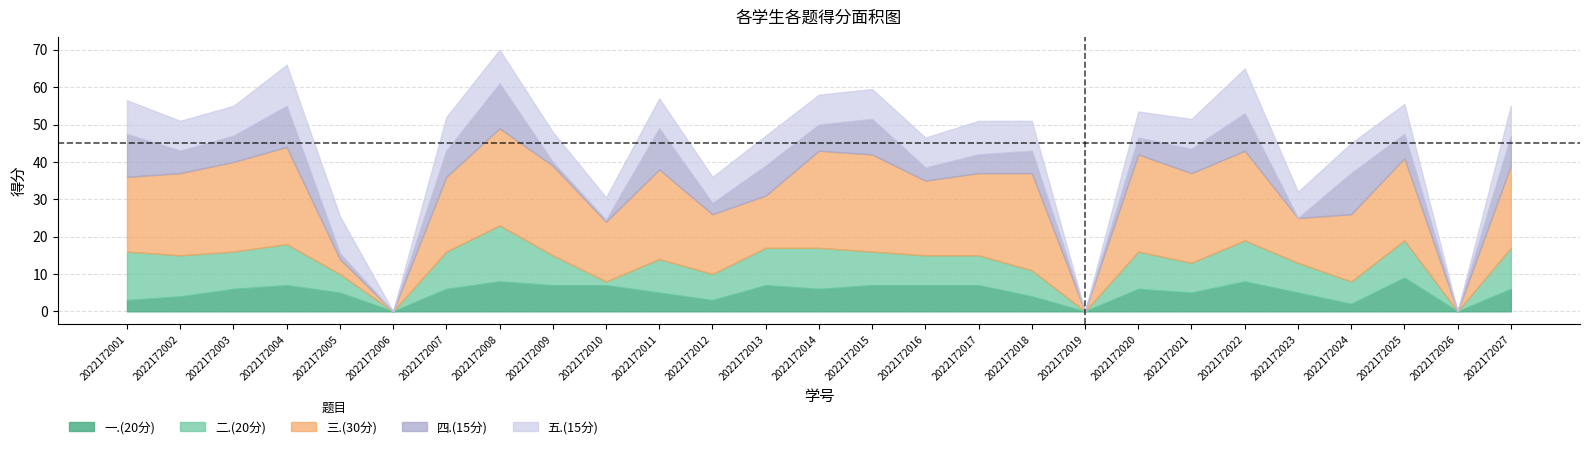

What is the difference between the second highest and second lowest values in the 二.(20分) series?

13.0